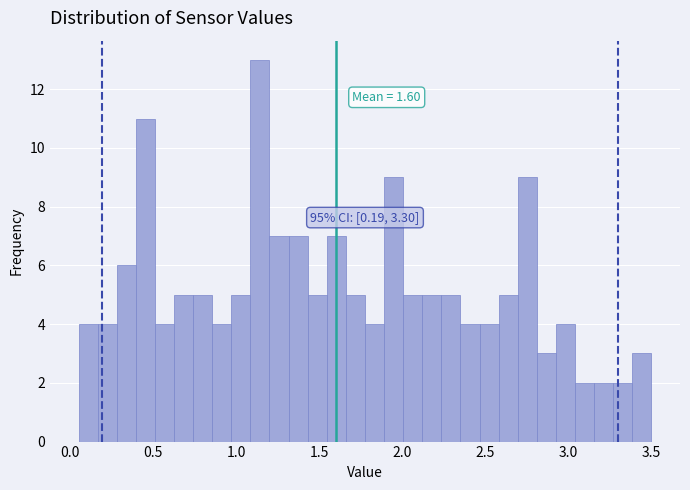

Read against the x-axis, roughly where is the centre of the tallest bar?

1.15